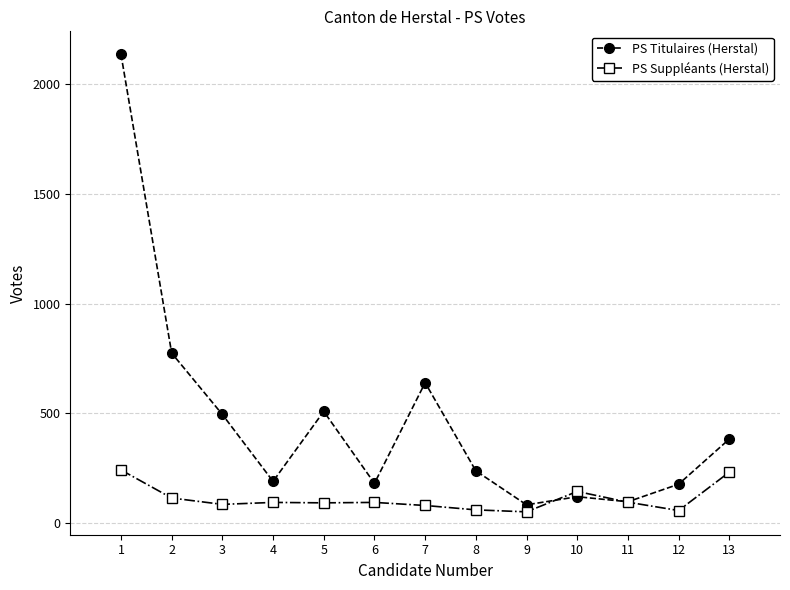

How many intersections are there between PS Suppléants (Herstal) and PS Titulaires (Herstal)?

2